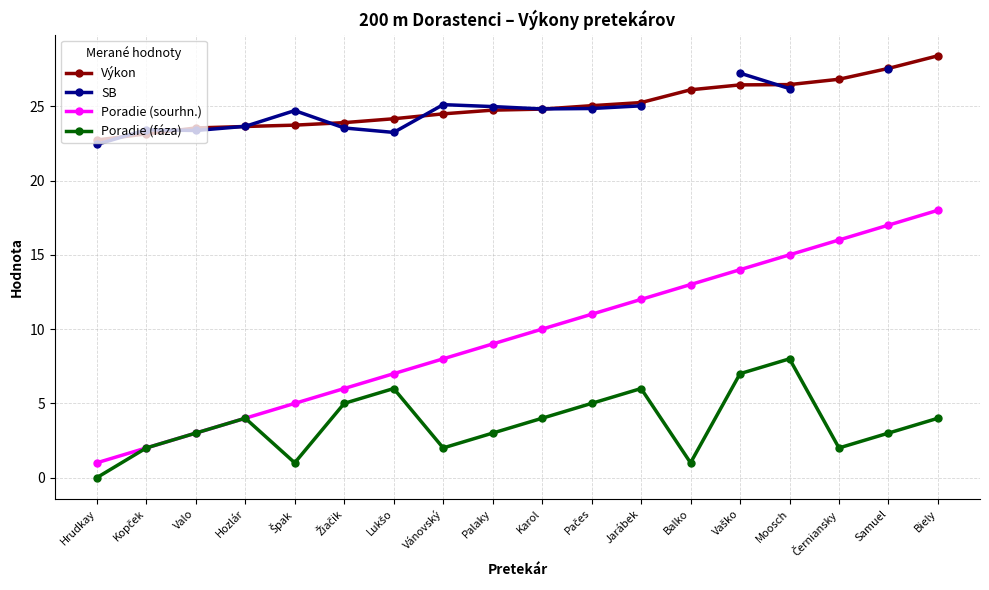

List the labels in order of Výkon value, largest first.

Biely, Samuel, Černiansky, Moosch, Vaško, Balko, Jarábek, Pačes, Karol, Palaky, Vánovský, Lukšo, Žiačik, Špak, Hozlár, Valo, Kopček, Hrudkay